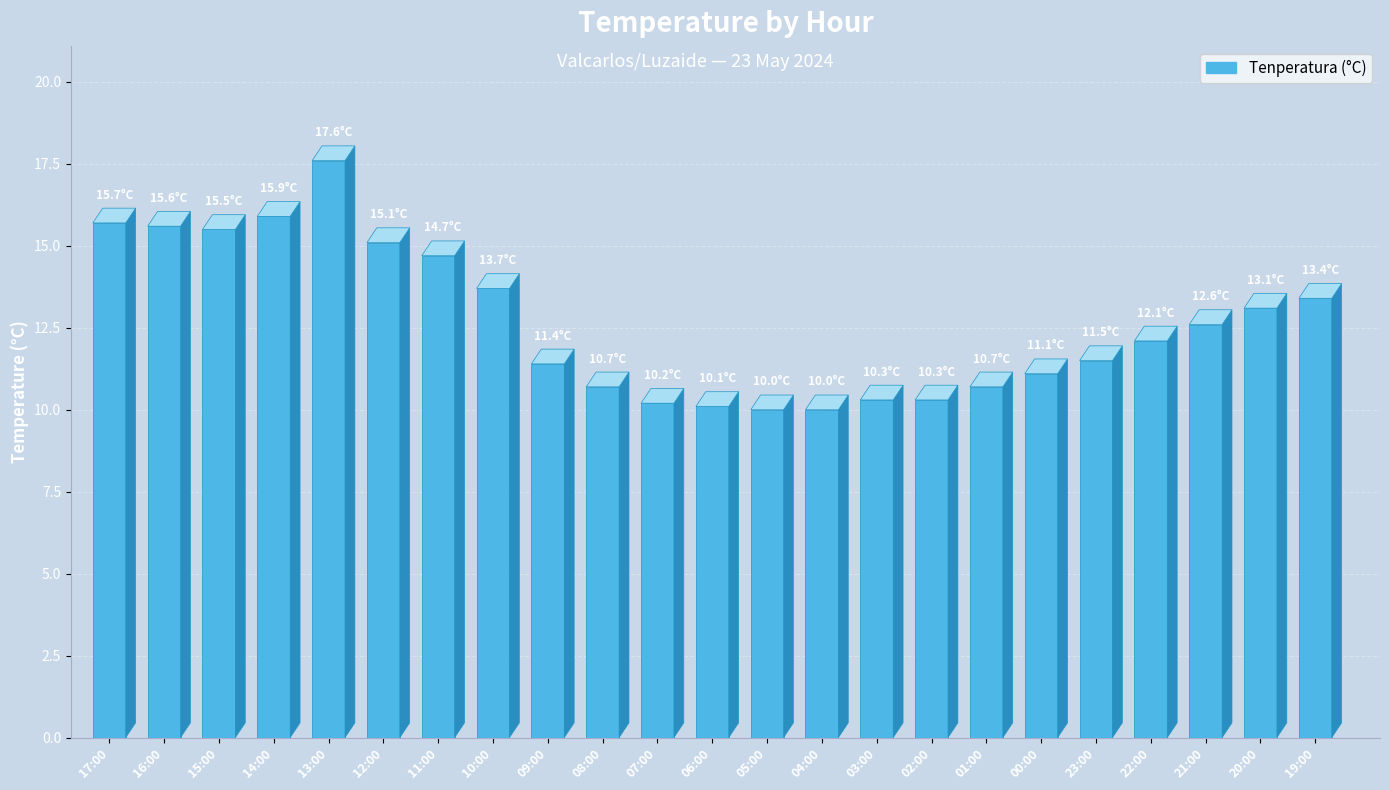

At which category does the chart reach its peak across all series?

13:00